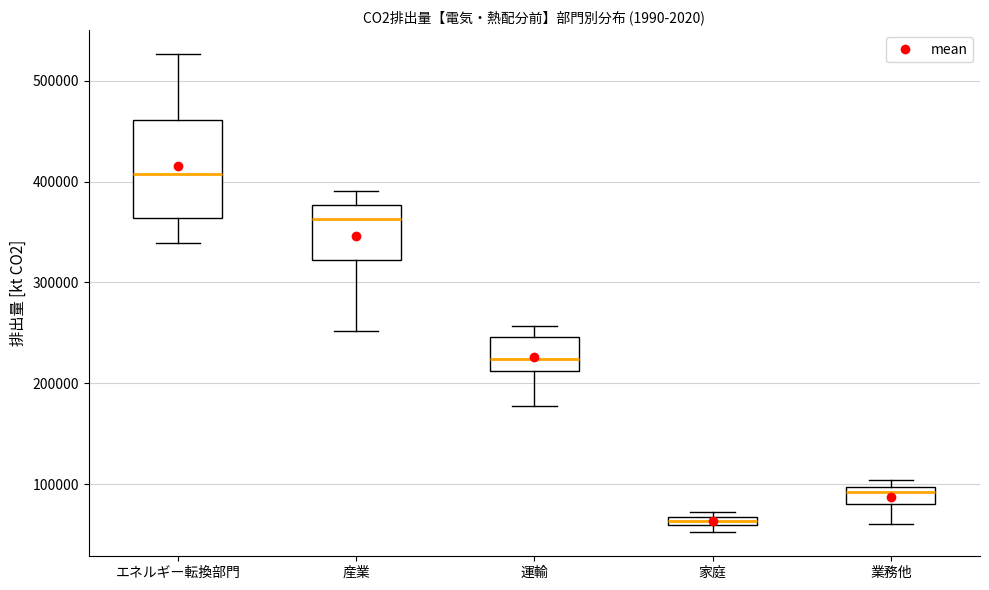

Comparing the boxes themselves (not the whiskers), which one is the tallest?

エネルギー転換部門